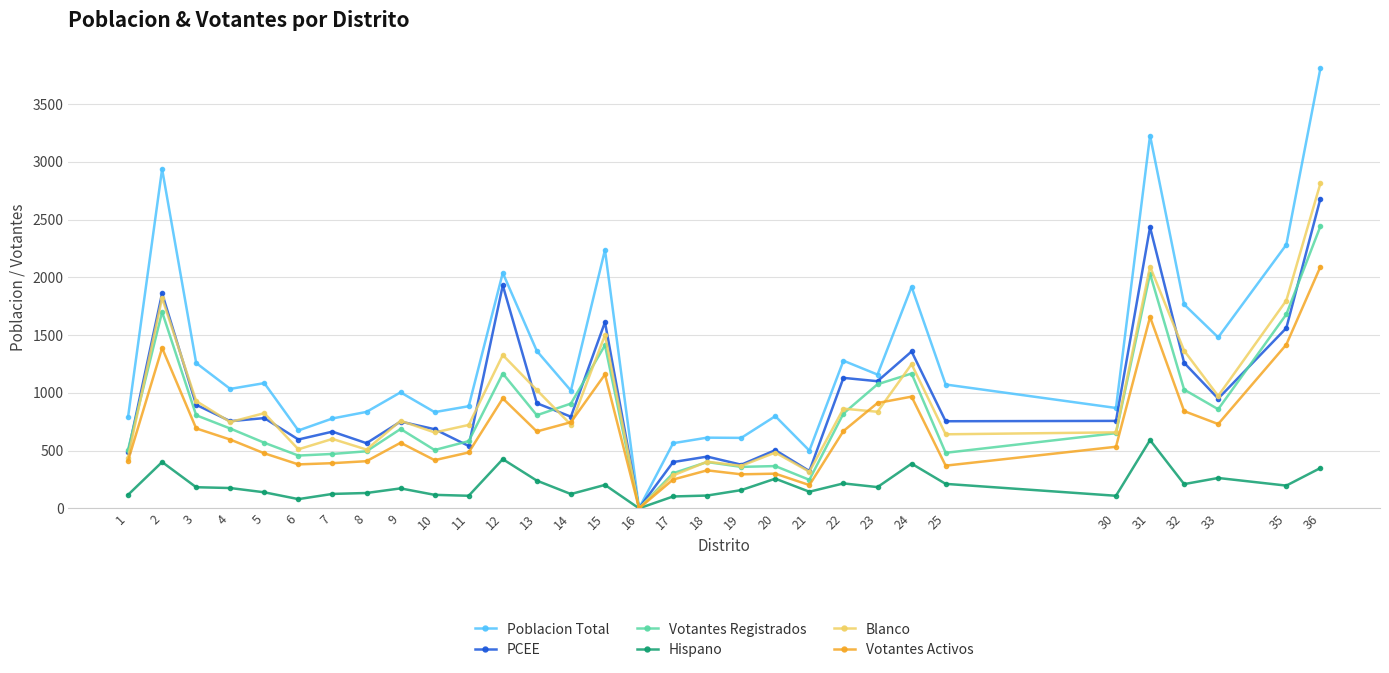

What is the spread (max minus min) of values at 3?

1075.0